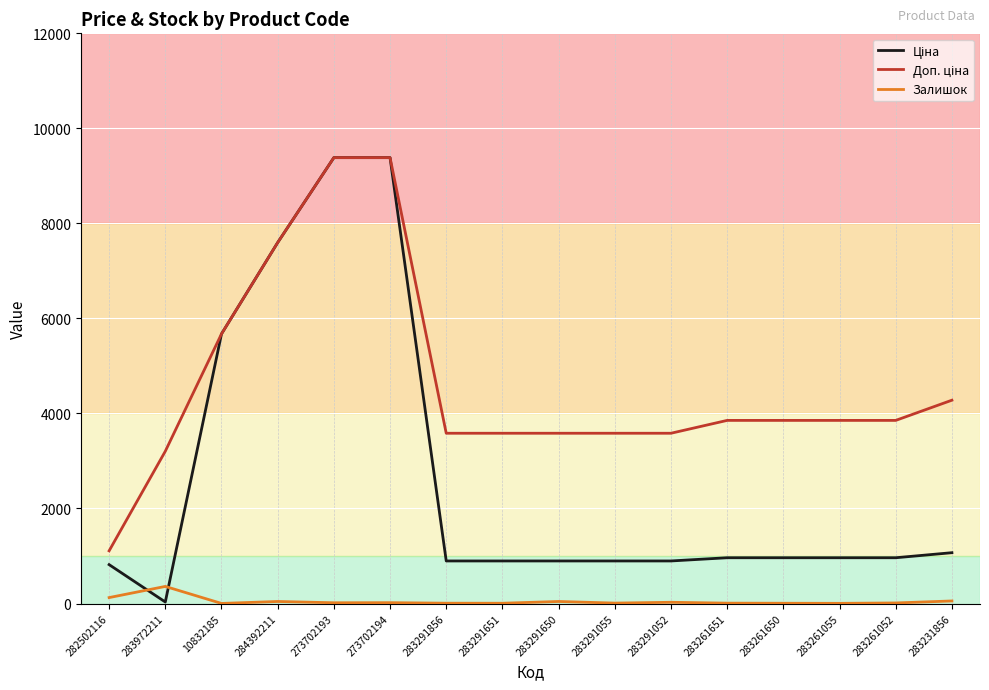

What is the greatest value displayed?

9384.0